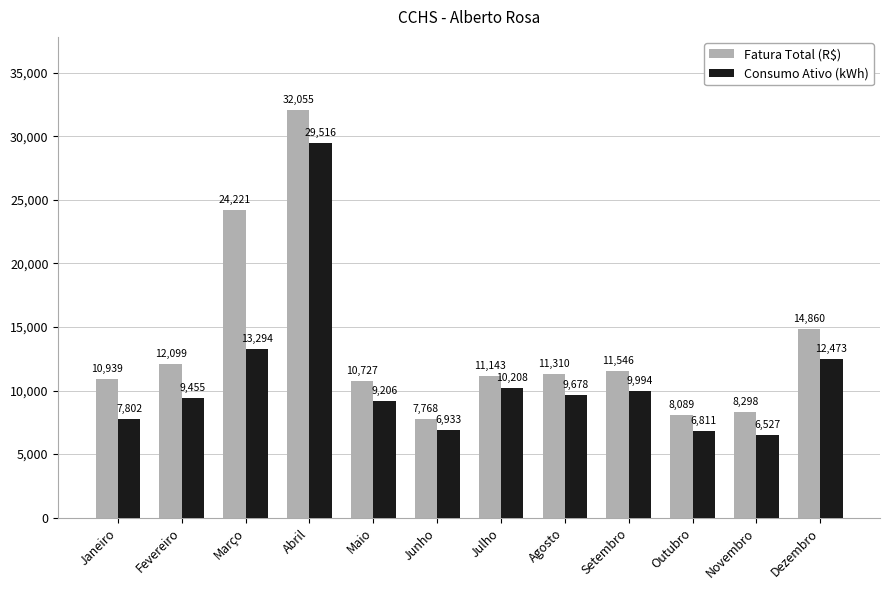

The Consumo Ativo (kWh) series shows 9763.5 at Novembro. True or false?

False